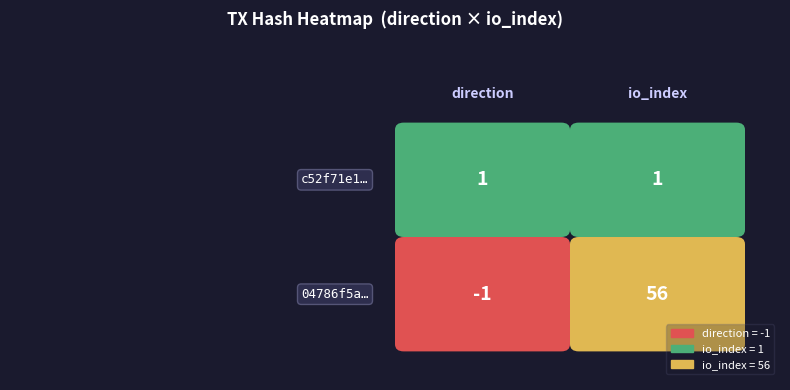

What is the sum of the c52f71e108a19bb4504796db0737f0a64151e9a values at 1 and -1?

2